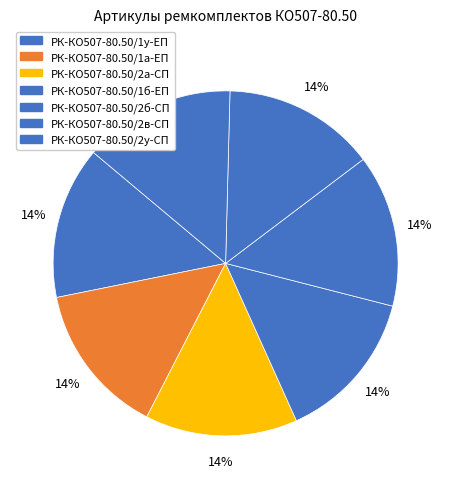

To the nearest percent, what portion does РК-КО507-80.50/2у-СП represent?

14%